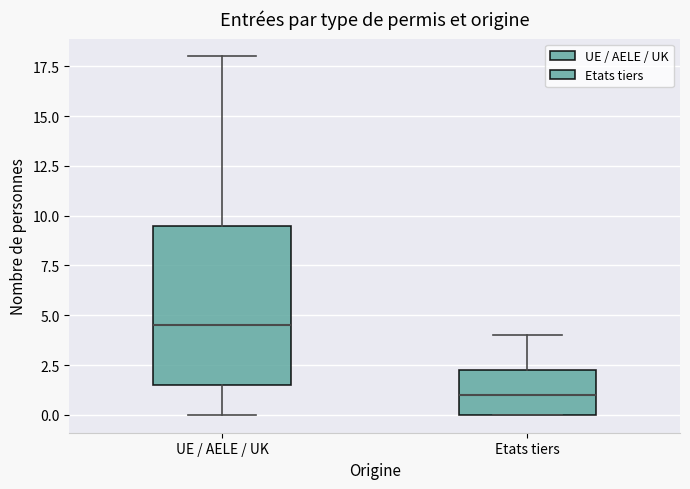

Which box has the highest median line?

UE / AELE / UK